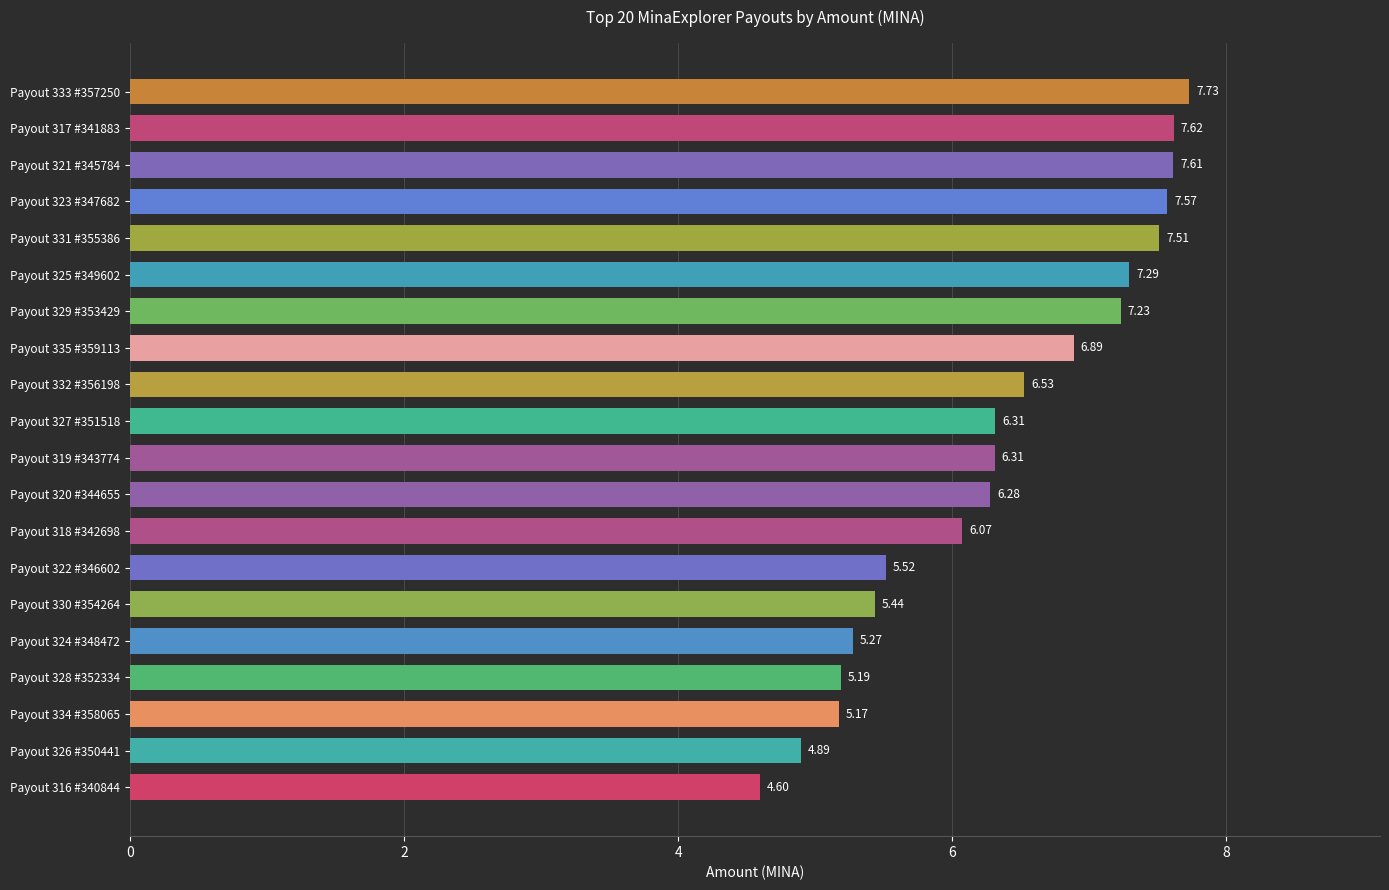

At which label is the value closest to 6?

Payout 318 #342698